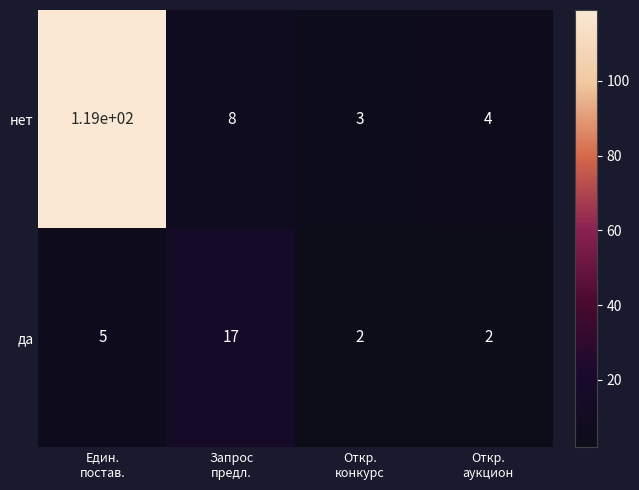

What is the maximum value shown in the chart?

119